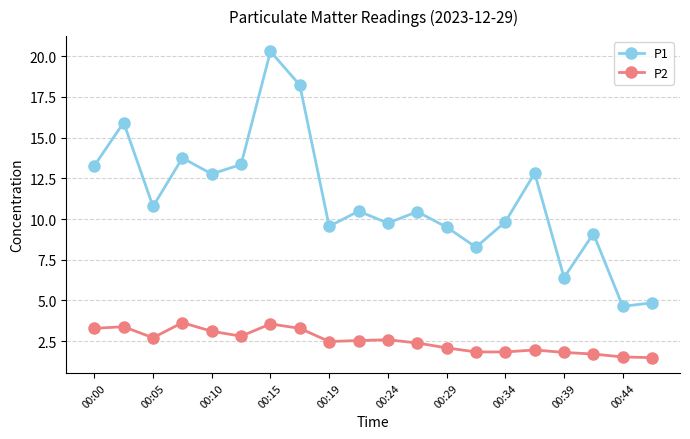

What is the minimum value shown in the chart?

1.5